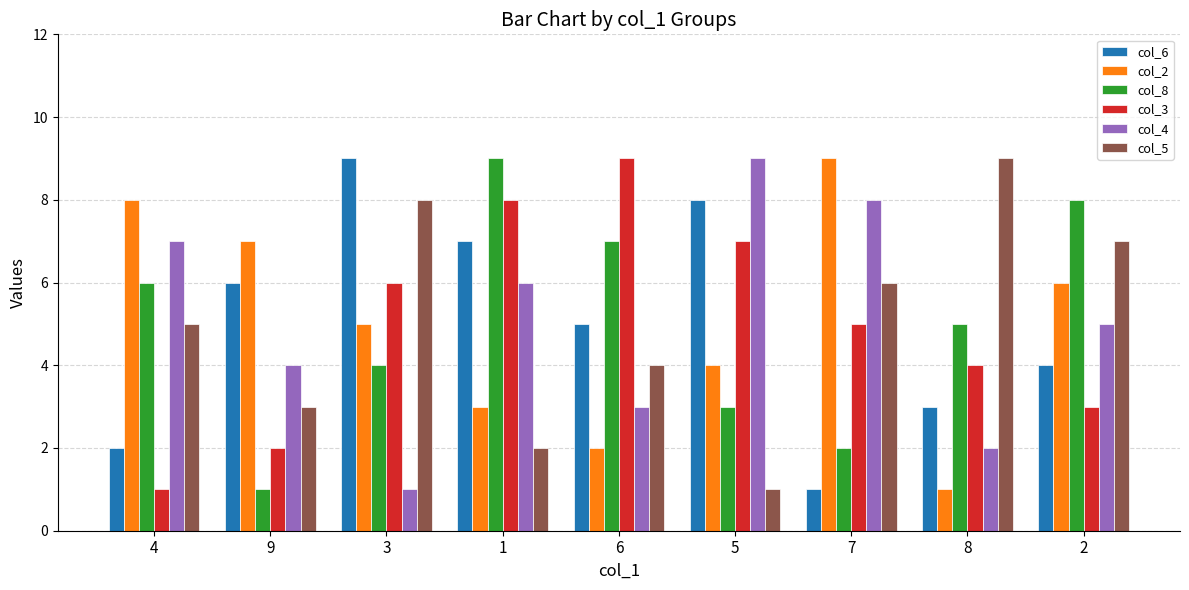

What position from the right is 1?

6